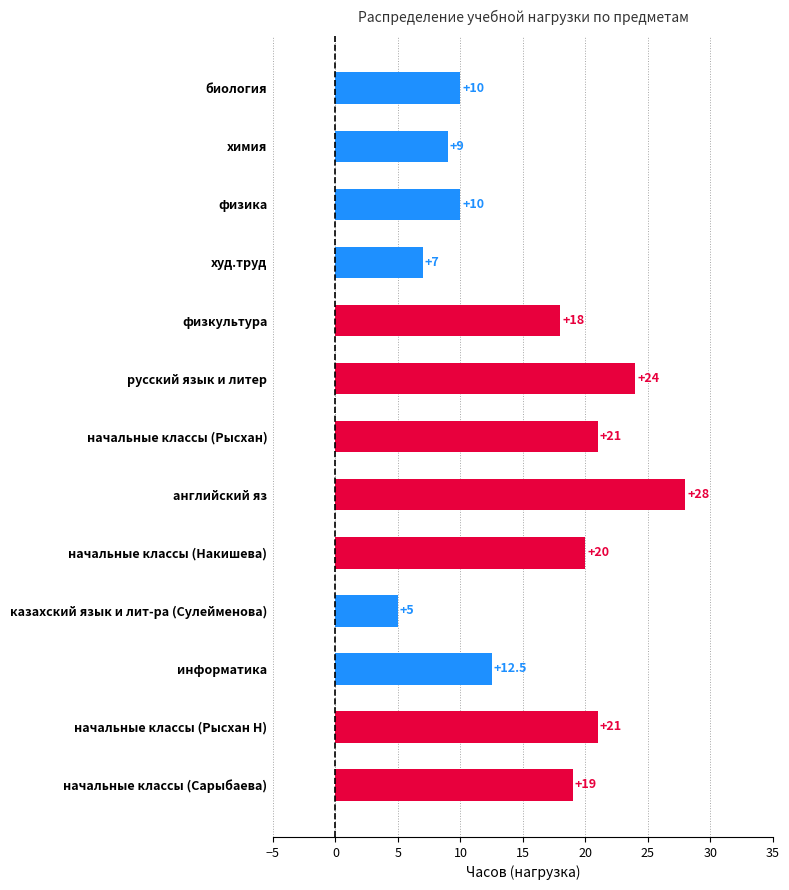

Which has a higher value, физкультура or казахский язык и лит-ра (Сулейменова)?

физкультура